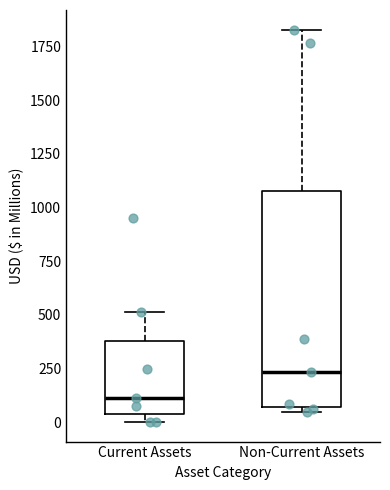

Where is the lower edge of the box for Non-Current Assets on the y-axis? The values are not printed on the chart, so give them approximately, as read against the axis.

50